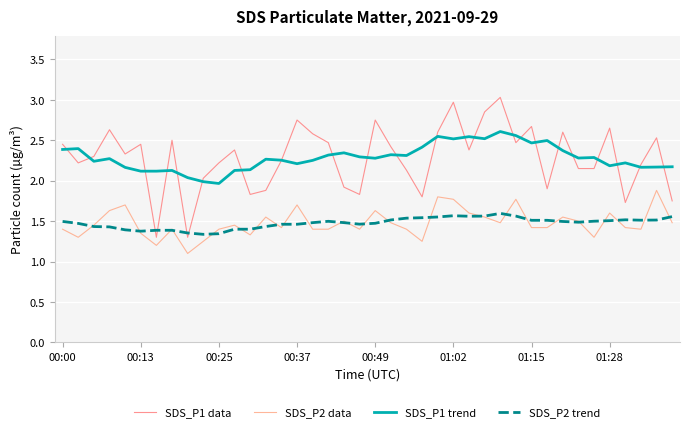

What is the maximum value shown in the chart?

3.0